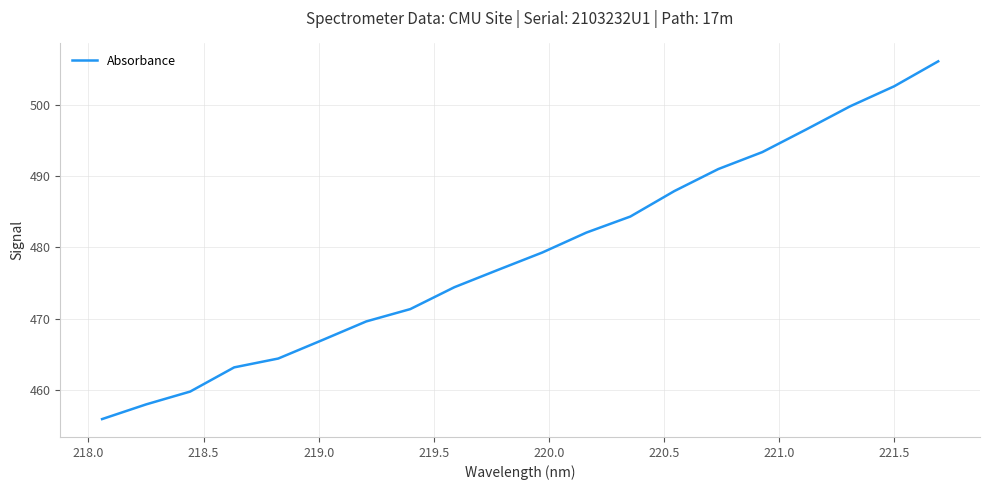

What is the maximum value shown in the chart?

506.1